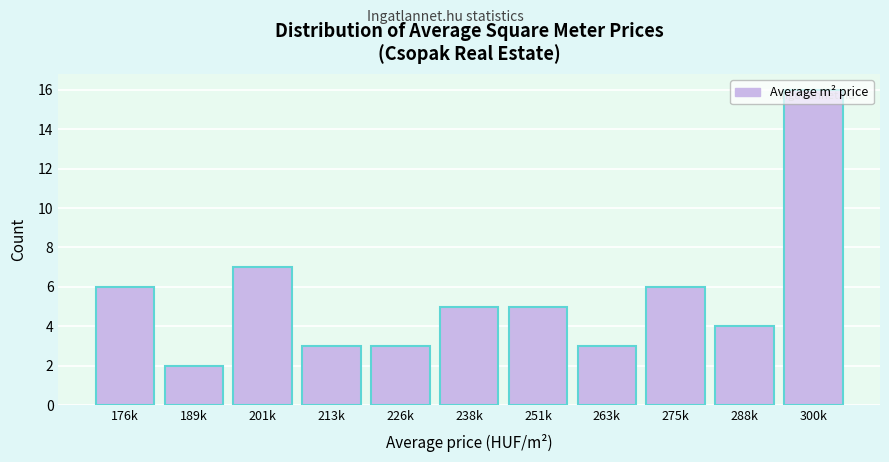

Read the value at 176k, to the nearest 10.

10